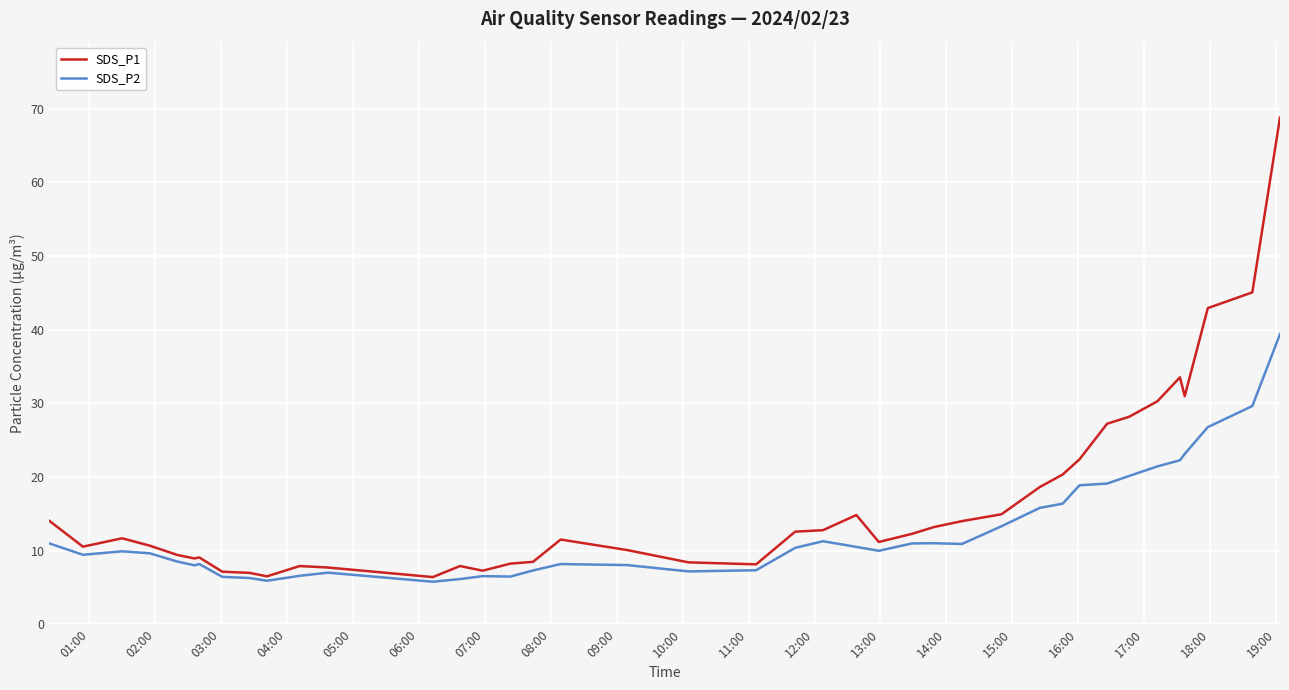

List the series in order of their overall mean, lowest first.

SDS_P2, SDS_P1